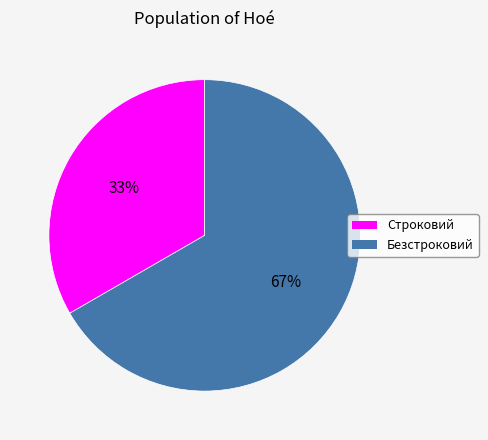

The Строковий slice represents 33% of the pie. True or false?

True